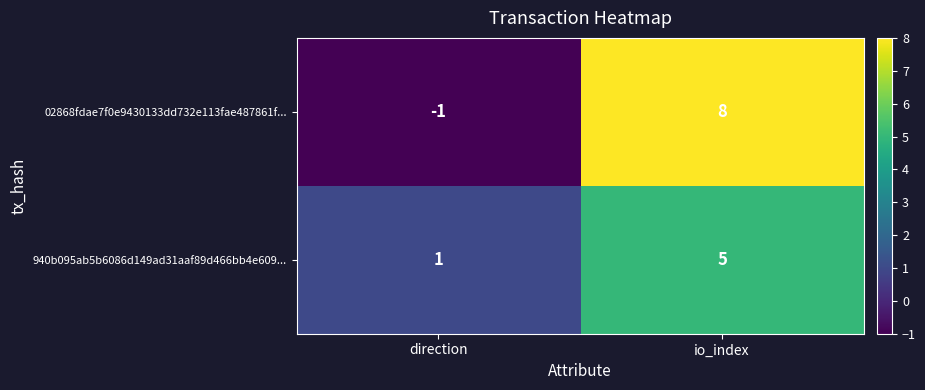

What is the difference between the highest and lowest values at io_index?

3